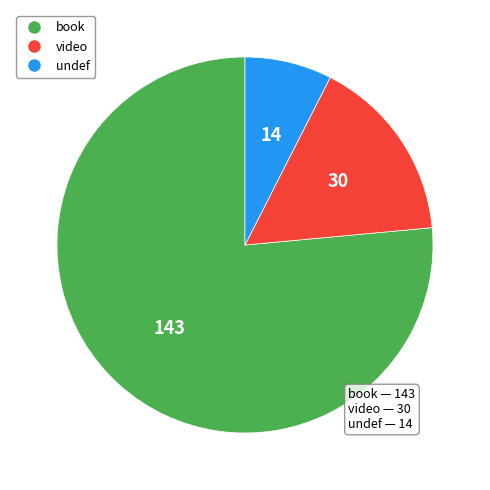

What is the ratio of the value at undef to the value at video?

0.5